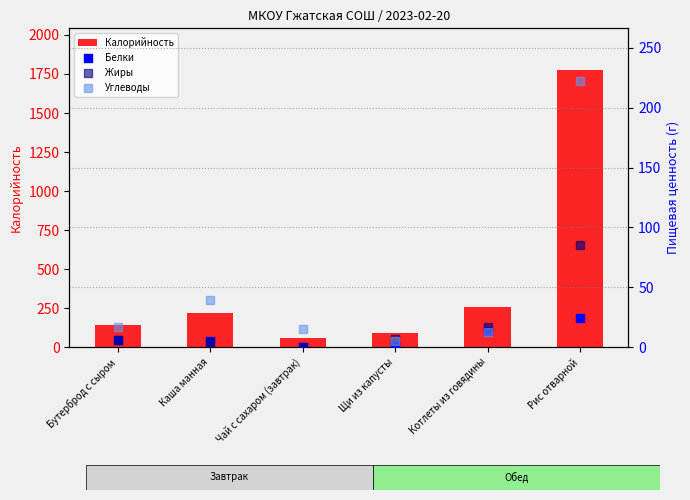

What are all the series names shown in the legend?

Калорийность, Белки, Жиры, Углеводы